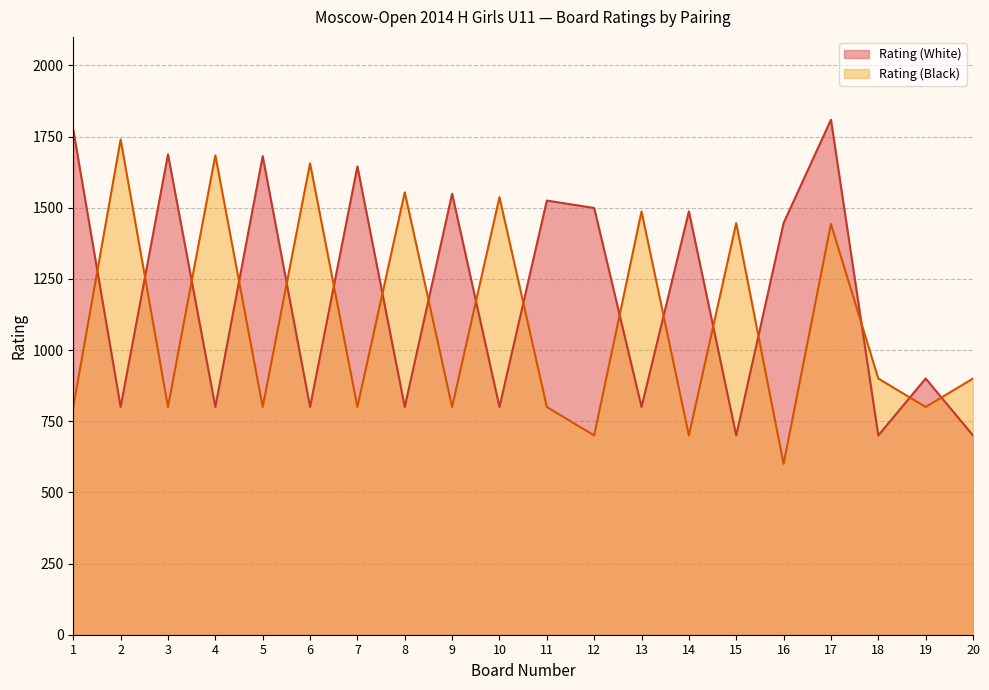

How many values in the Rating (White) series are below 1446?

10